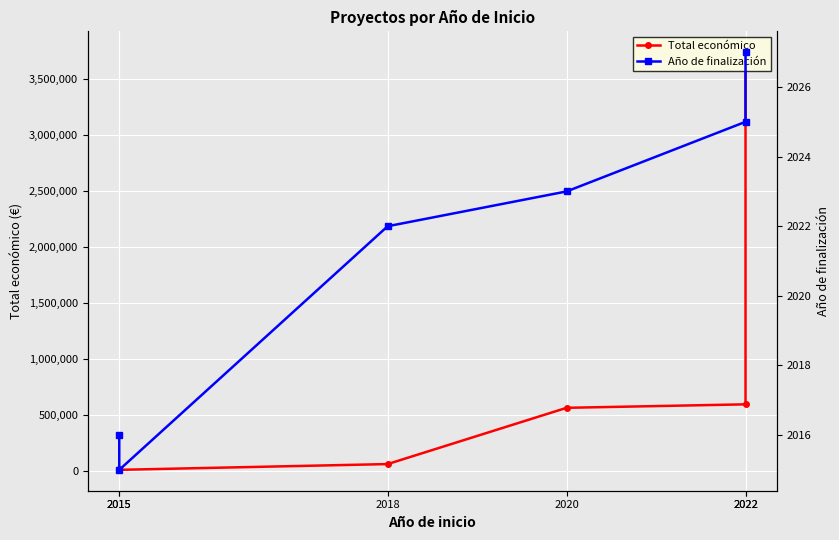

What is the value of the Total económico point at the 1st from the left?

3736434